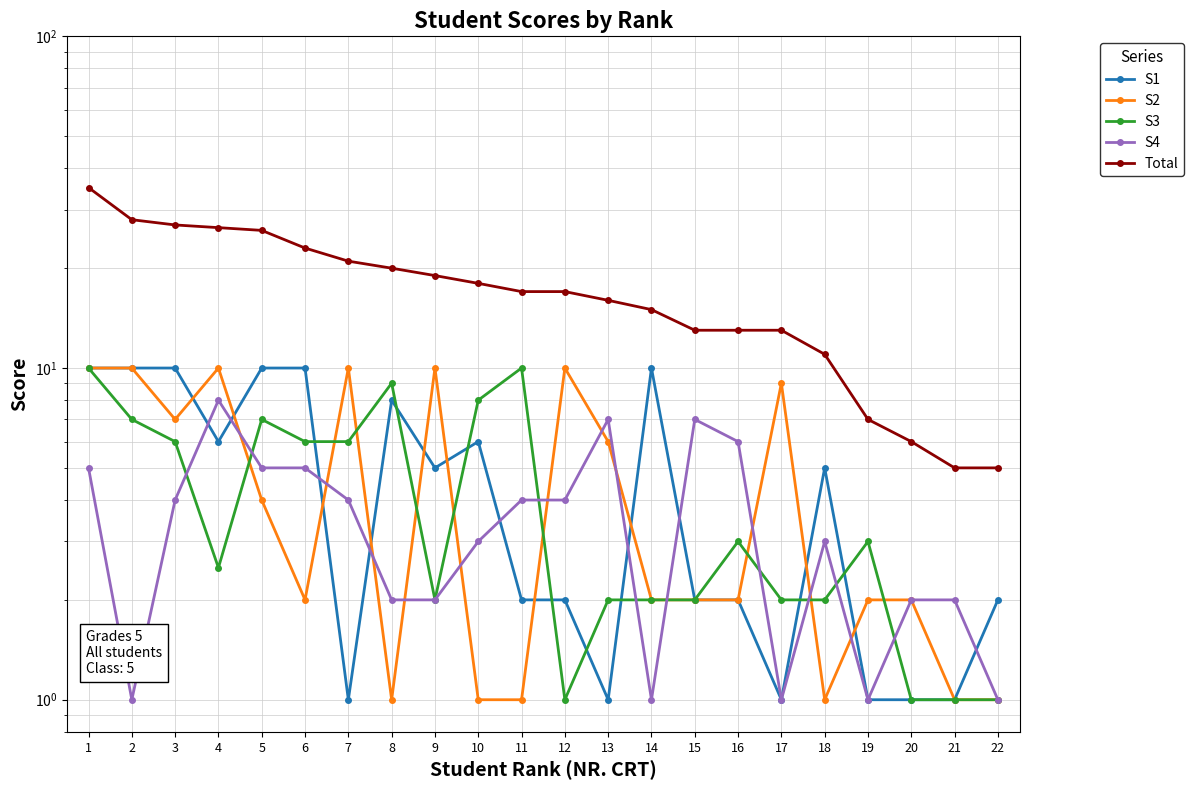

What is the approximate value of S2 at 8?

1.0